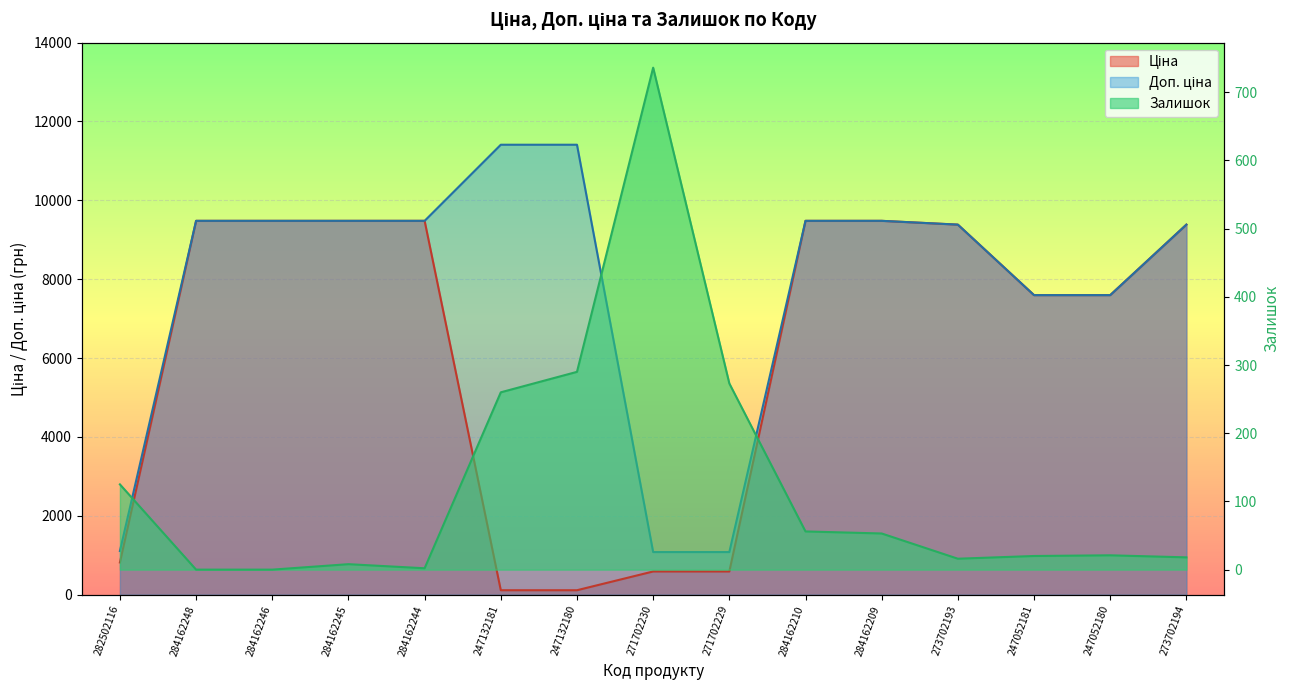

How many categories are shown in the chart?

15